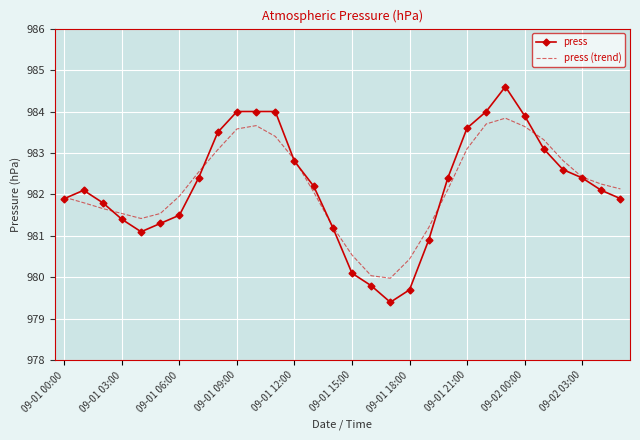

Rank the series by their maximum value, from lowest to highest.

press (trend), press